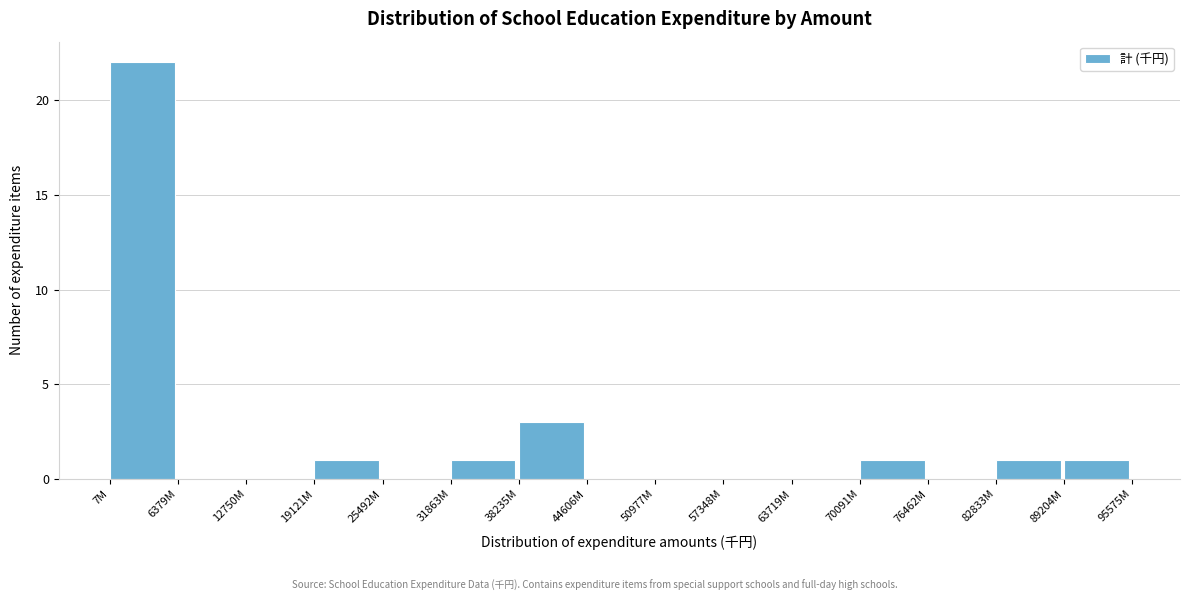

Reading left to right, list all the values displayed in this chart.

7M=22	6379M=0	12750M=0	19121M=1	25492M=0	31863M=1	38235M=3	44606M=0	50977M=0	57348M=0	63719M=0	70091M=1	76462M=0	82833M=1	89204M=1